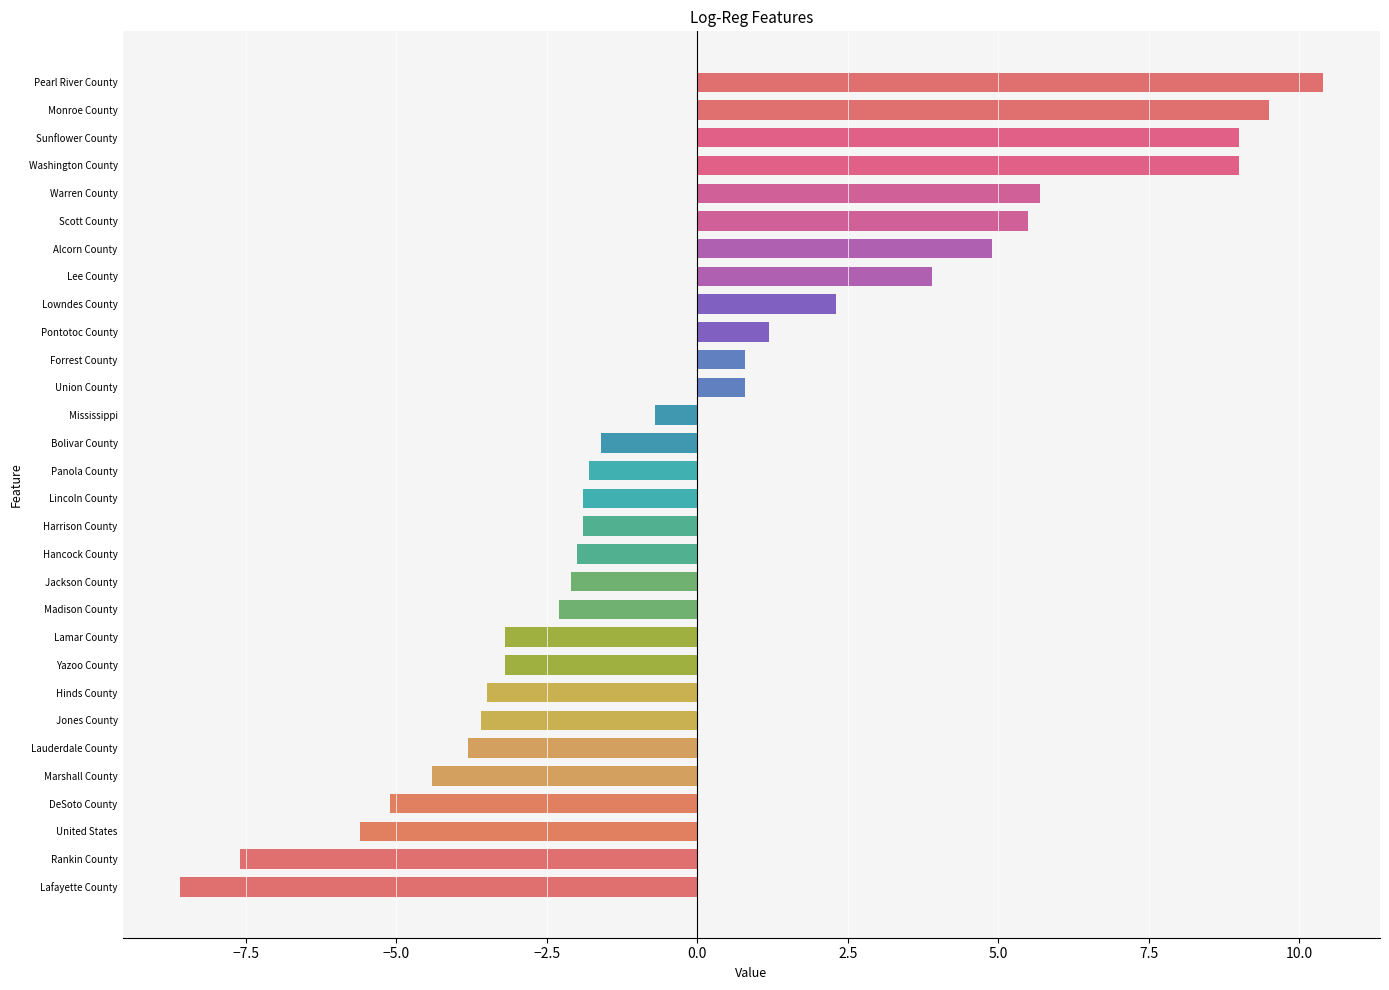

What value does the data have at United States?

-5.6